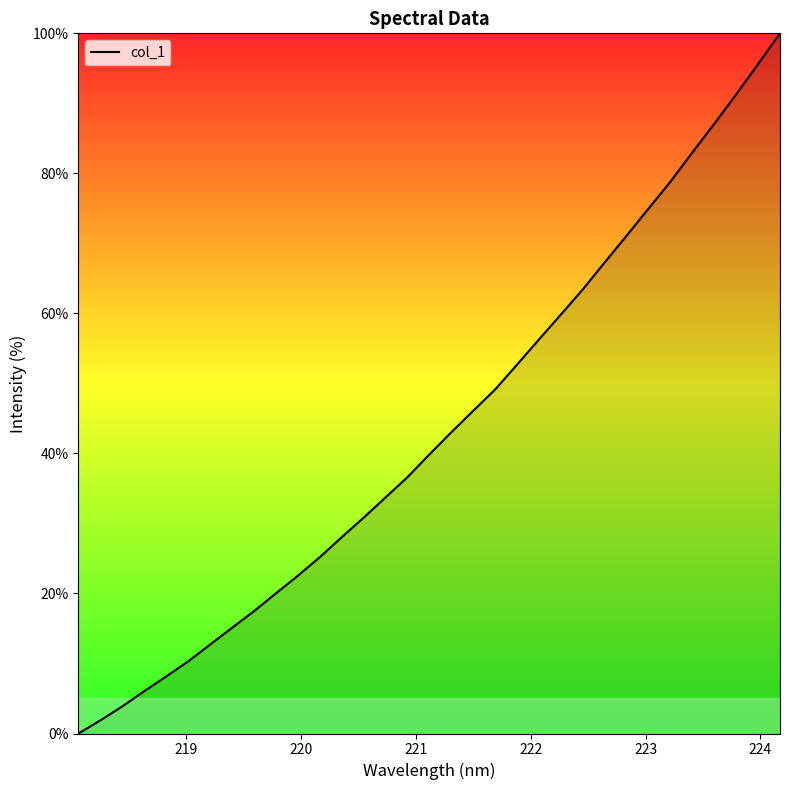

What is the difference between the maximum and minimum values?

100.0